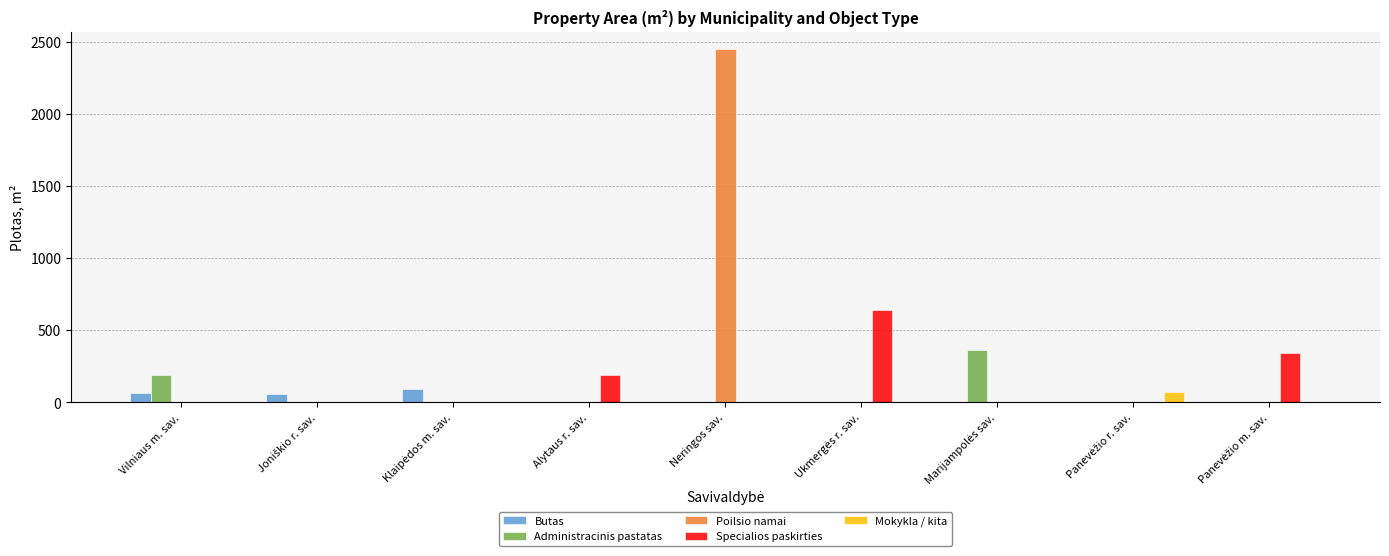

At which category is the sum across all series the highest?

Neringos sav.